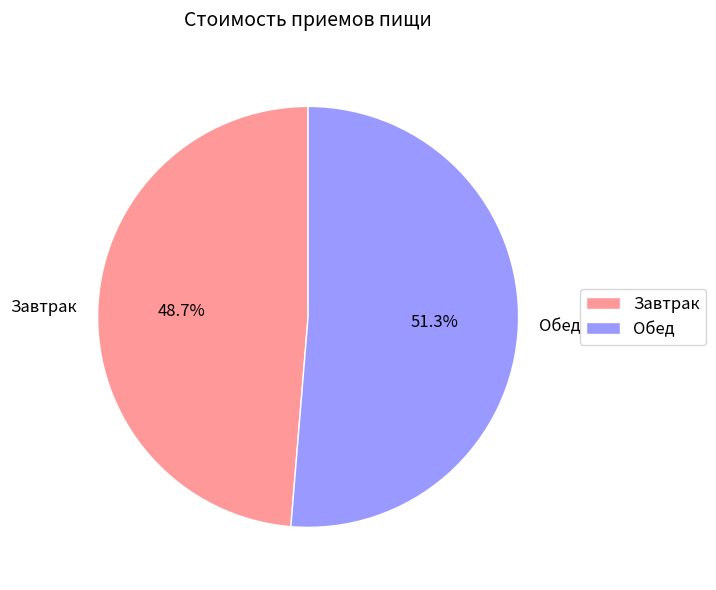

Do Завтрак and Обед together represent more than half of the pie?

Yes